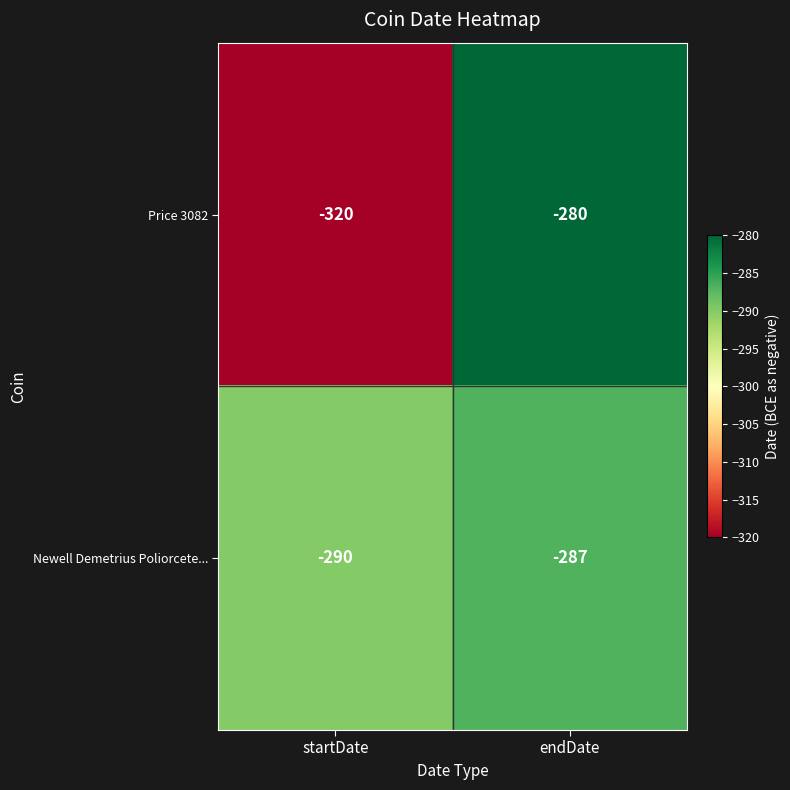

At which label is Newell Demetrius Poliorcete... closest to -288?

endDate